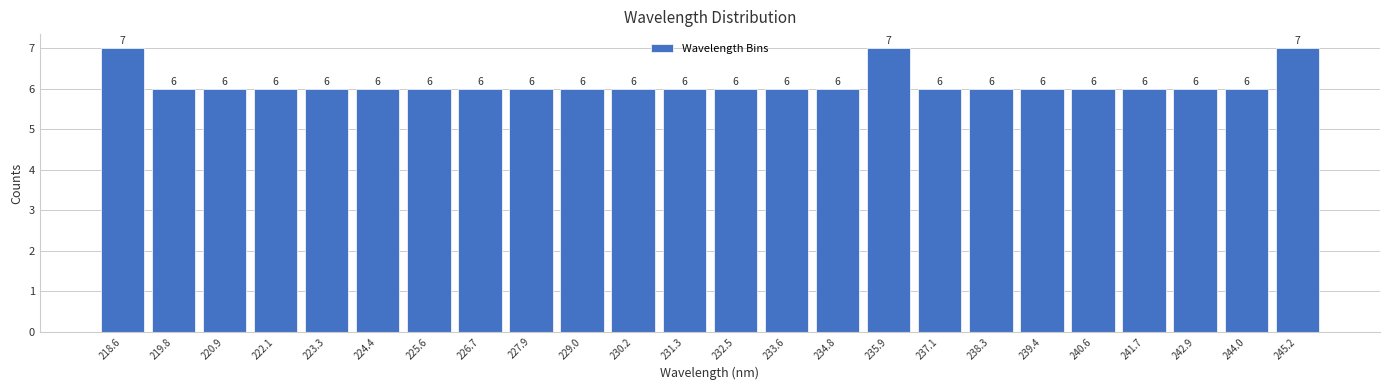

Reading left to right, list every bar in this chart as the range it spans on the x-axis followed by its height. The bar edges are not printed on the chart, so give them approximately, as read against the axis.

218.0 to 219.2: 7
219.2 to 220.4: 6
220.4 to 221.6: 6
221.6 to 222.6: 6
222.6 to 223.8: 6
223.8 to 225.0: 6
225.0 to 226.2: 6
226.2 to 227.2: 6
227.2 to 228.4: 6
228.4 to 229.6: 6
229.6 to 230.8: 6
230.8 to 232.0: 6
232.0 to 233.0: 6
233.0 to 234.2: 6
234.2 to 235.4: 6
235.4 to 236.6: 7
236.6 to 237.6: 6
237.6 to 238.8: 6
238.8 to 240.0: 6
240.0 to 241.2: 6
241.2 to 242.2: 6
242.2 to 243.4: 6
243.4 to 244.6: 6
244.6 to 245.8: 7